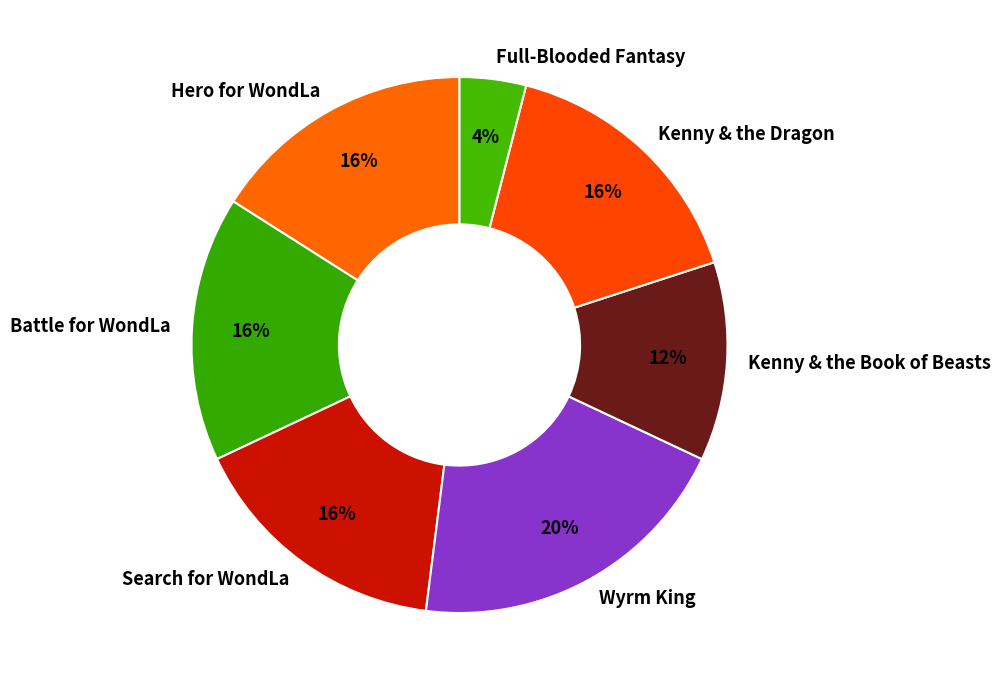

True or false: Battle for WondLa accounts for 8% of the total.

False